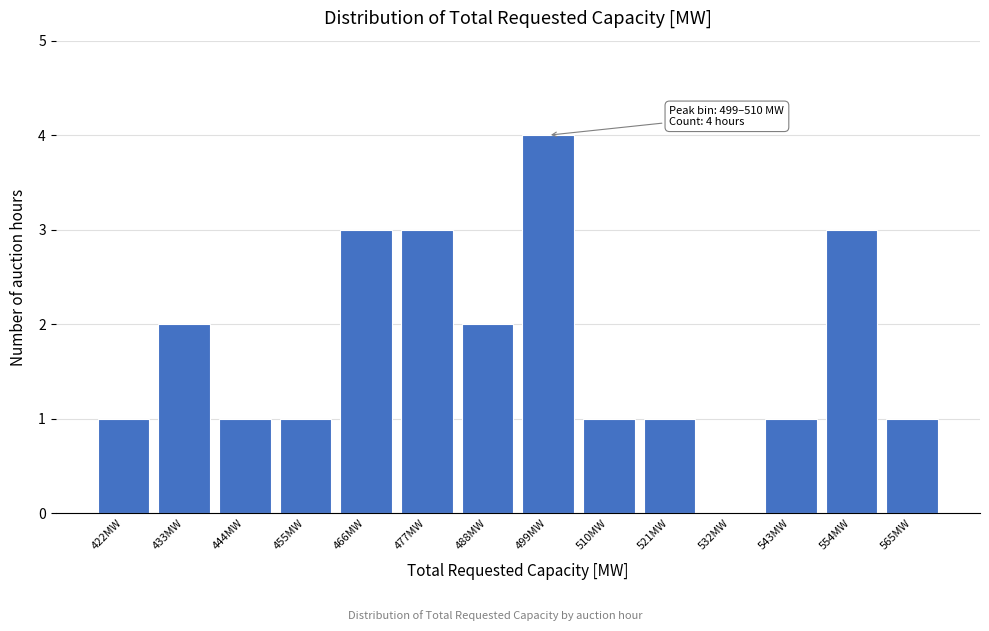

Reading left to right, list all the values displayed in this chart.

422MW=1	433MW=2	444MW=1	455MW=1	466MW=3	477MW=3	488MW=2	499MW=4	510MW=1	521MW=1	532MW=0	543MW=1	554MW=3	565MW=1